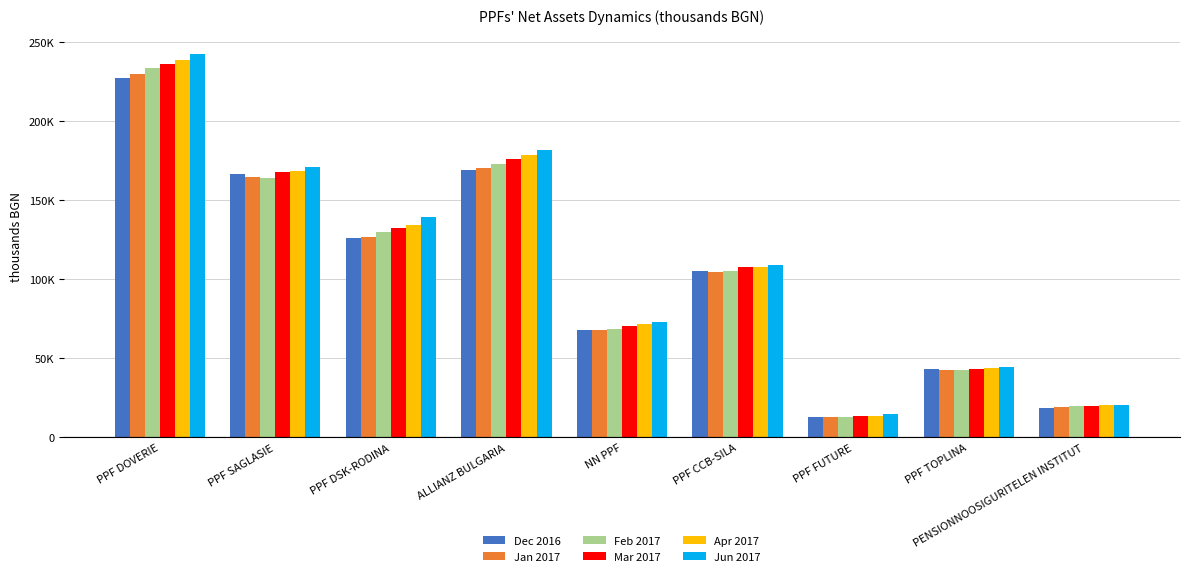

What are all the series names shown in the legend?

Dec 2016, Jan 2017, Feb 2017, Mar 2017, Apr 2017, Jun 2017